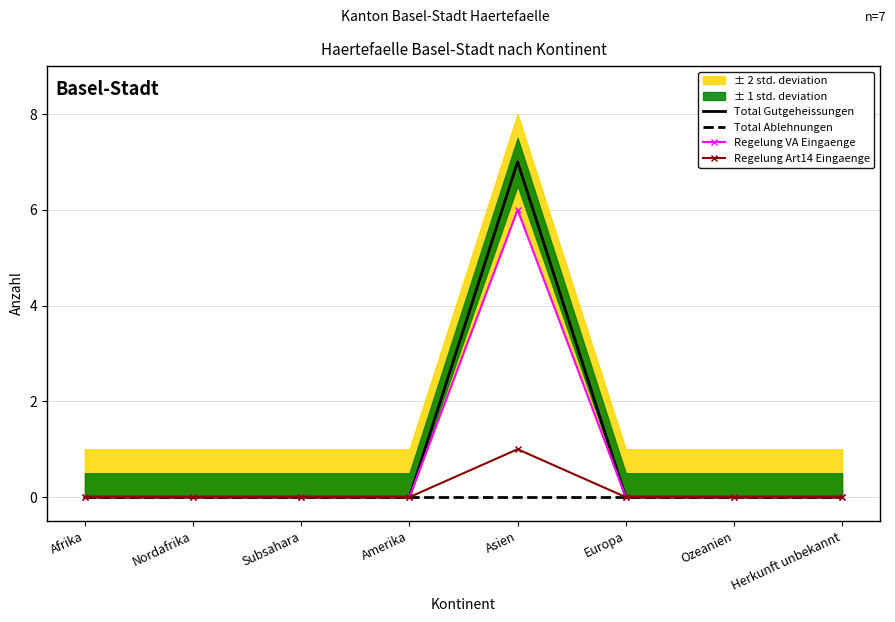

Where is the first local maximum for Total Gutgeheissungen?

Asien